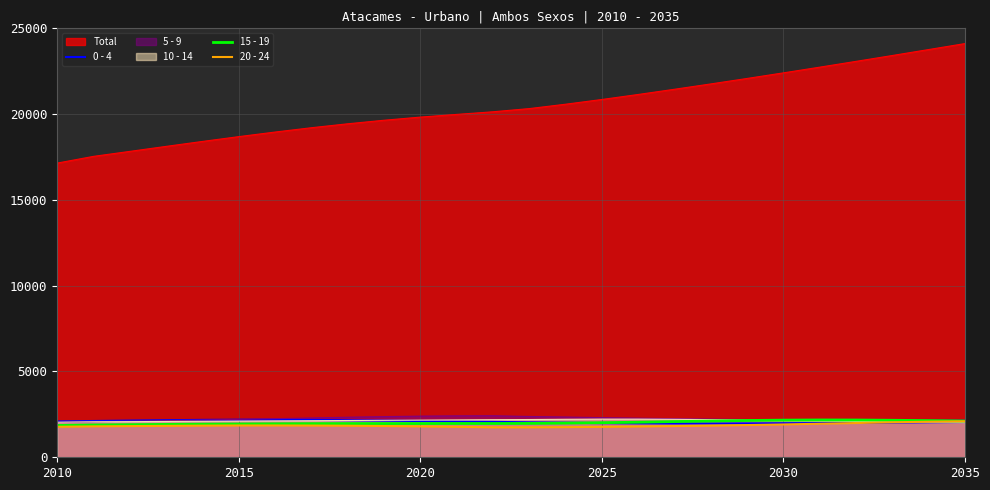

Which category has the lowest value in the 15 - 19 series?

2010